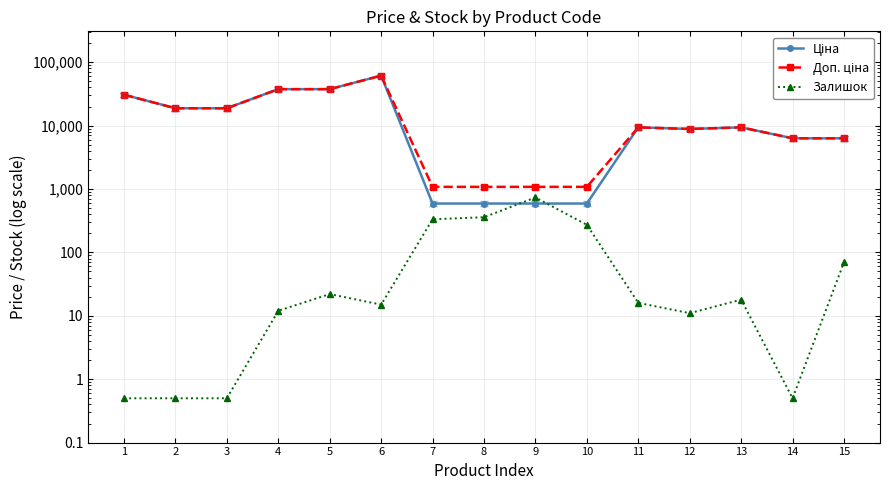

Which series has the largest total across all categories?

Доп. ціна